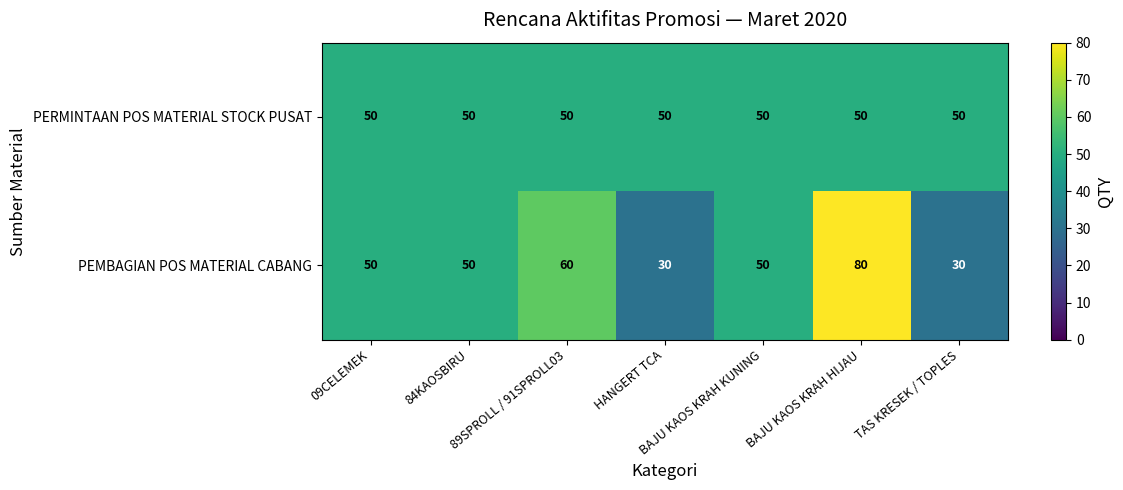

What is the total value across all series at 89SPROLL / 91SPROLL03?

110